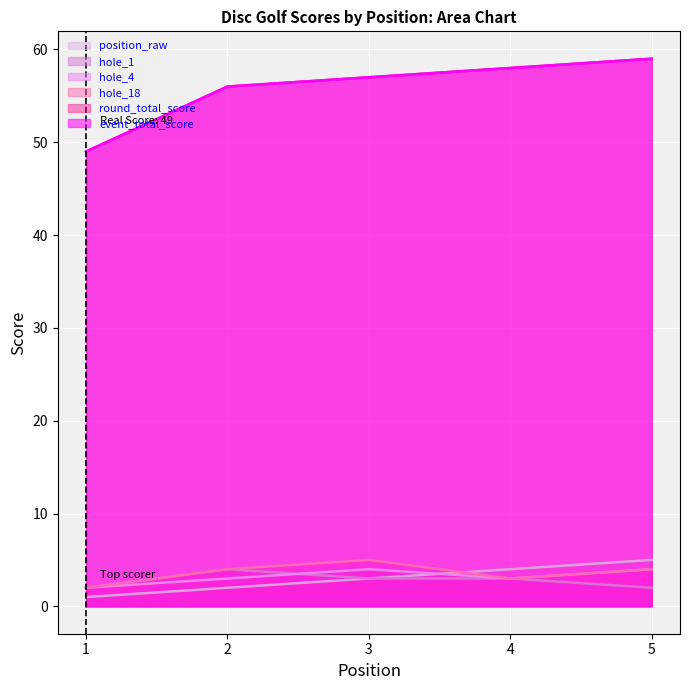

True or false: event_total_score has a value of 29 at 3.

False